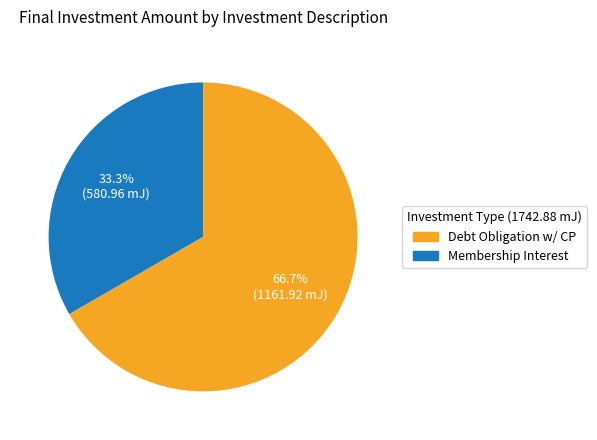

Is there any slice that represents more than half of the pie?

Yes